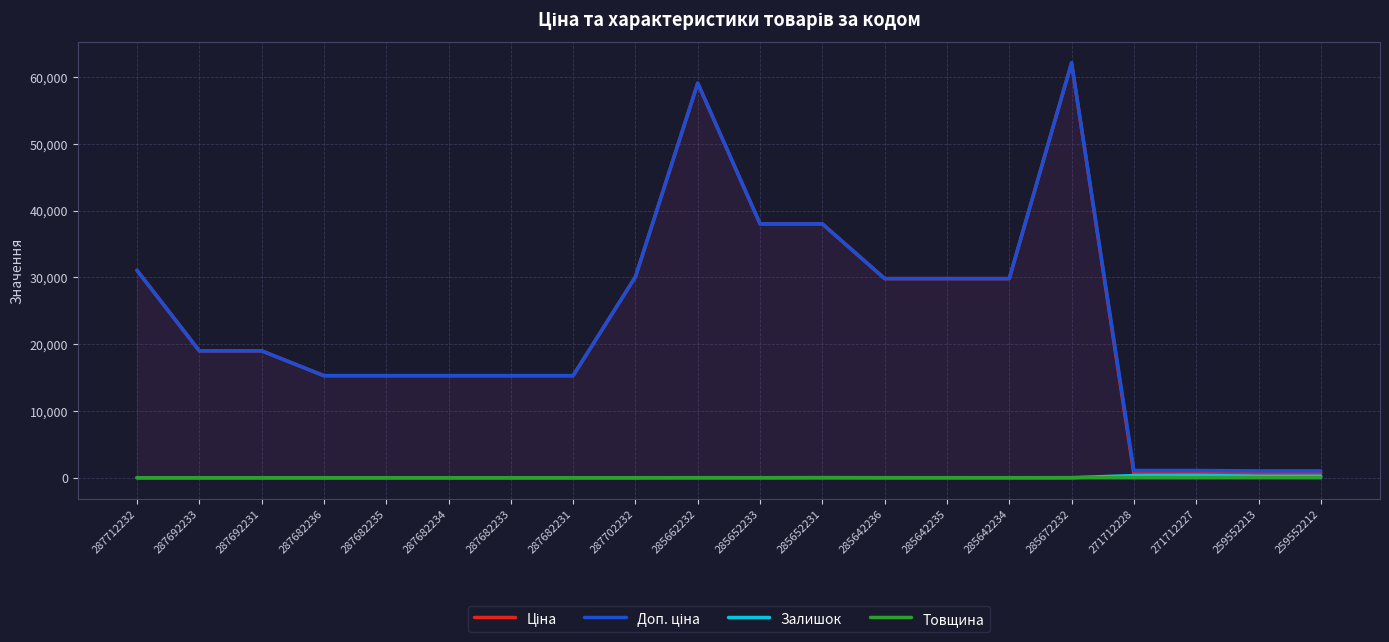

How many interior local peaks does the Доп. ціна series have?

2